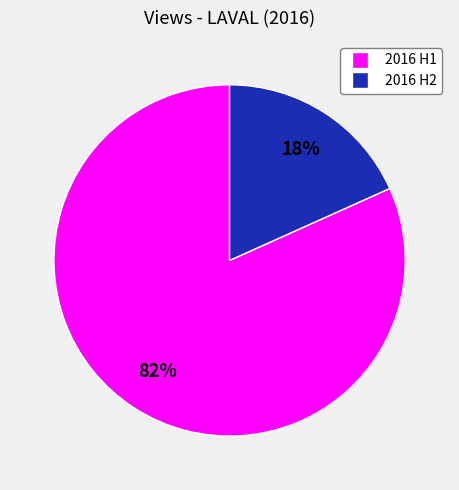

Combined, do 2016 H1 and 2016 H2 account for over 50%?

Yes